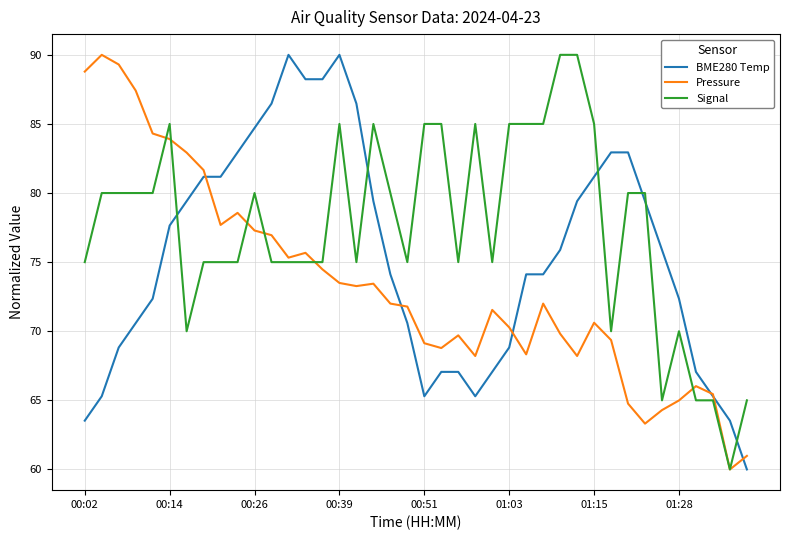

What is the maximum value for Pressure?

90.0